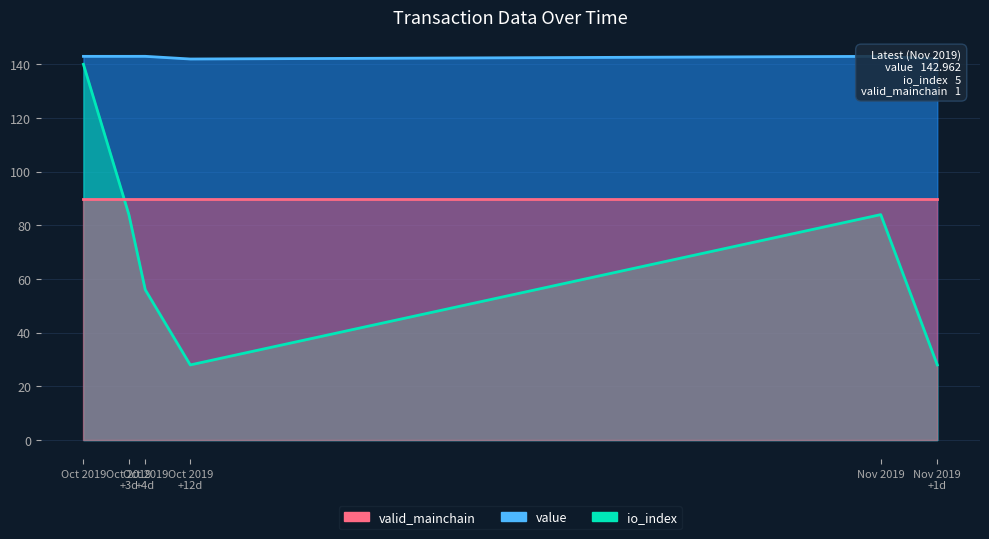

Is the value of value at Oct 2019 +4d greater than the value of io_index at Oct 2019 +3d?

Yes